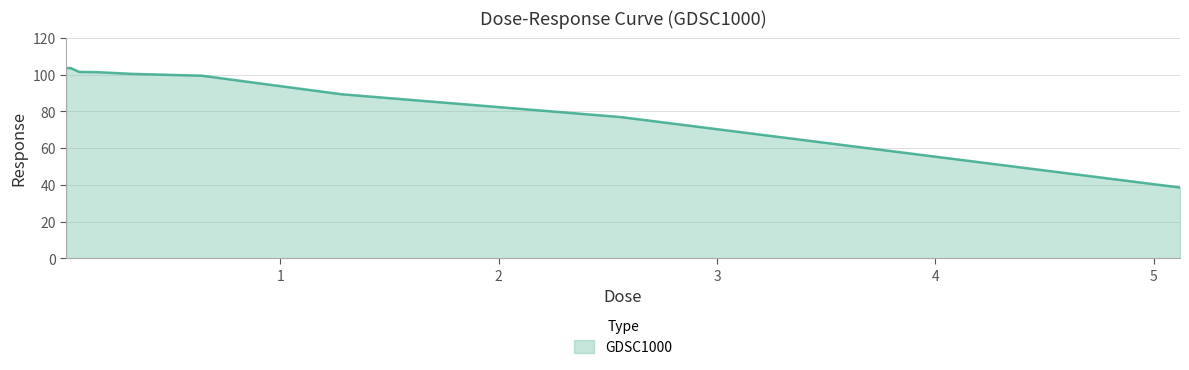

What is the smallest value displayed?

38.6